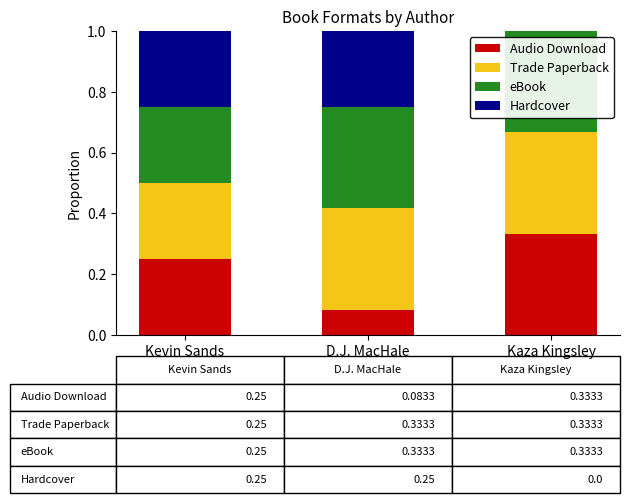

The value of Audio Download at Kevin Sands is 0.1. True or false?

False